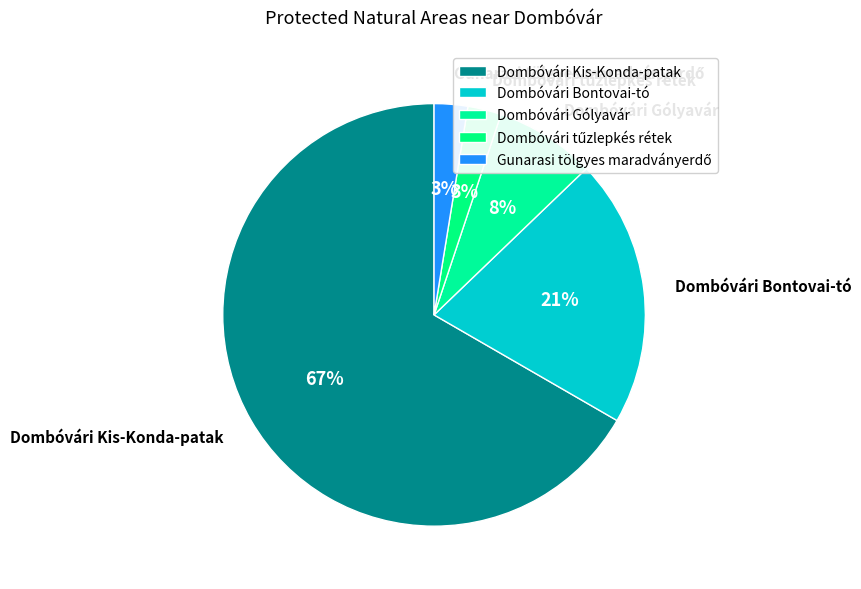

Which slice is the largest?

Dombóvári Kis-Konda-patak